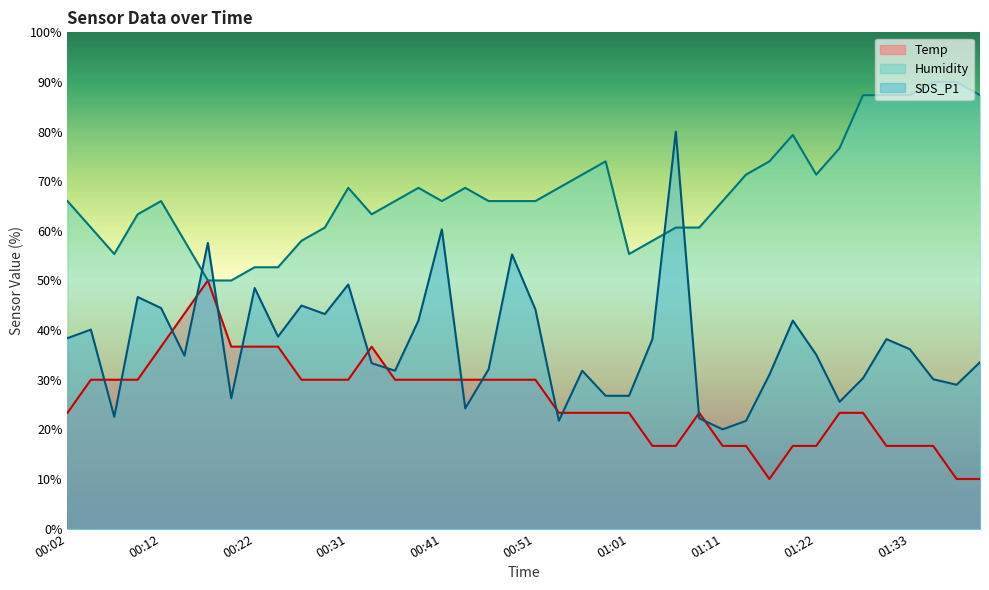

How many interior local peaks does the Humidity series have?

6